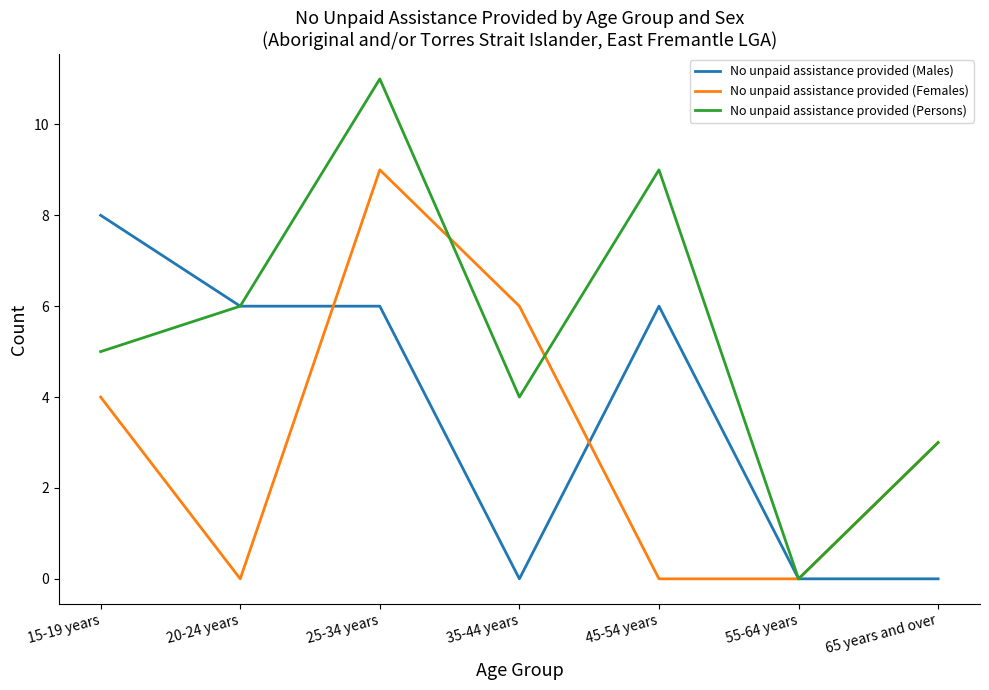

Rank the categories by No unpaid assistance provided (Persons) value from lowest to highest.

55-64 years, 65 years and over, 35-44 years, 15-19 years, 20-24 years, 45-54 years, 25-34 years